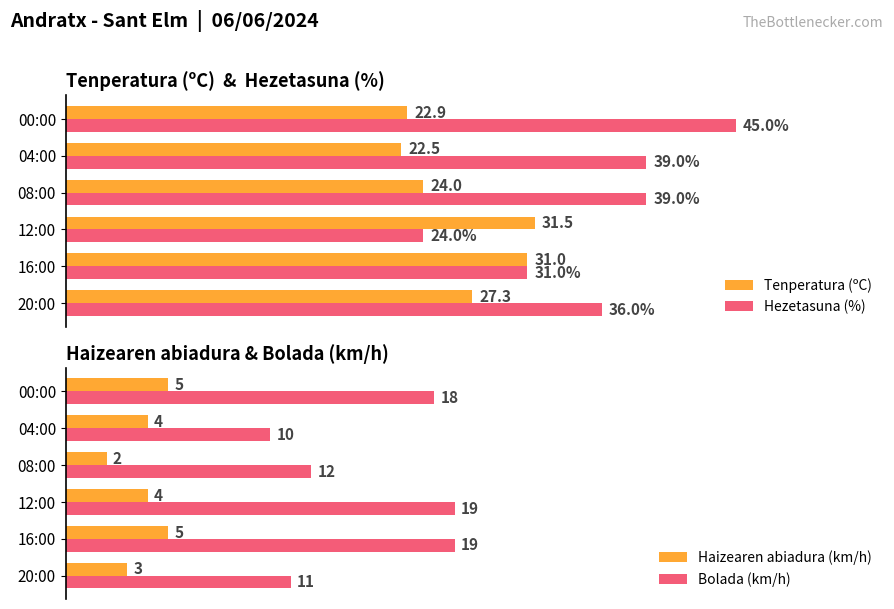

Where is Tenperatura (ºC) nearest to the value 27?

20:00